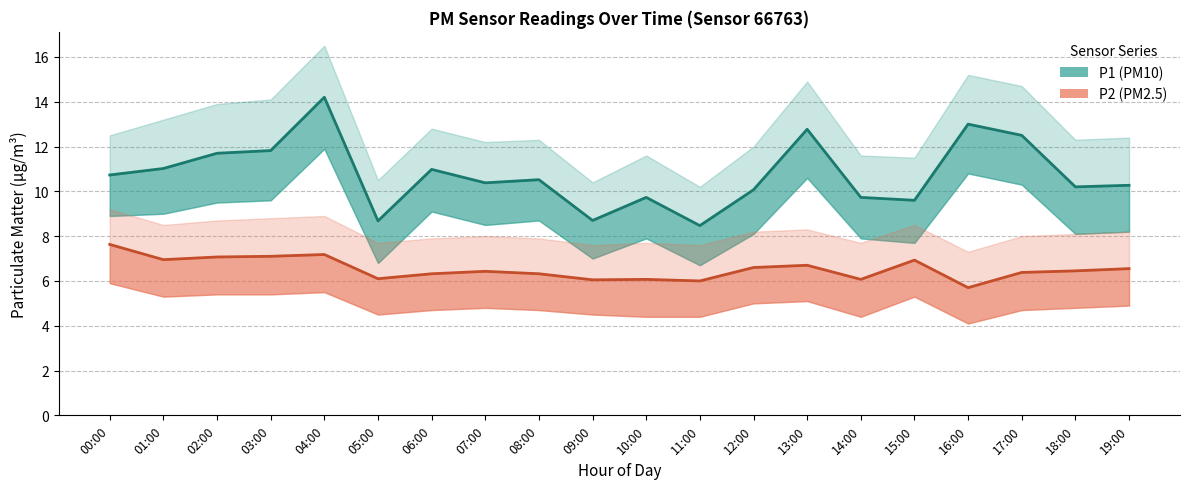

List the series in order of their overall mean, lowest first.

P2 (PM2.5), P1 (PM10)